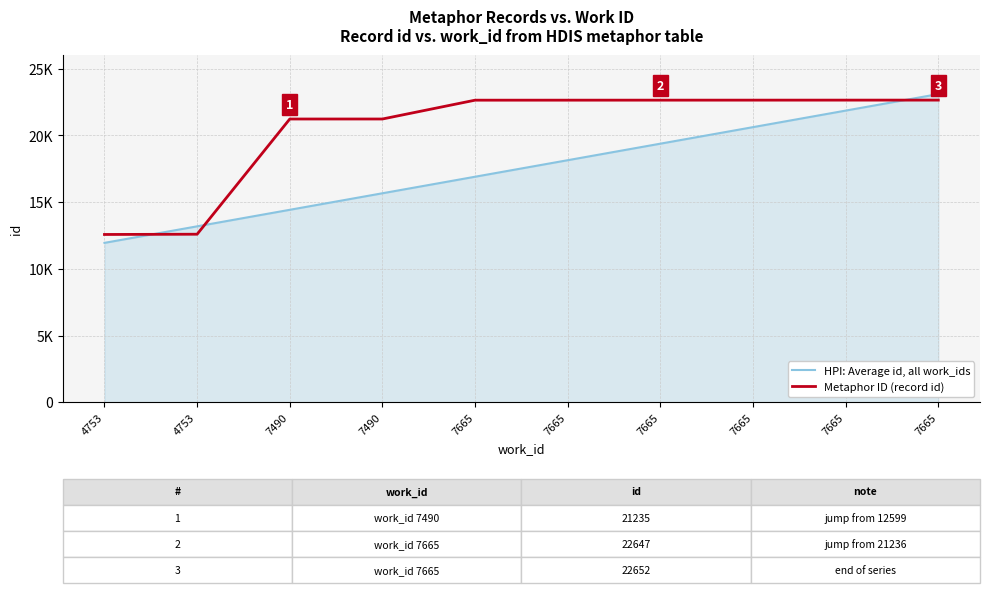

What is the minimum value for Metaphor ID (record id)?

12580.0